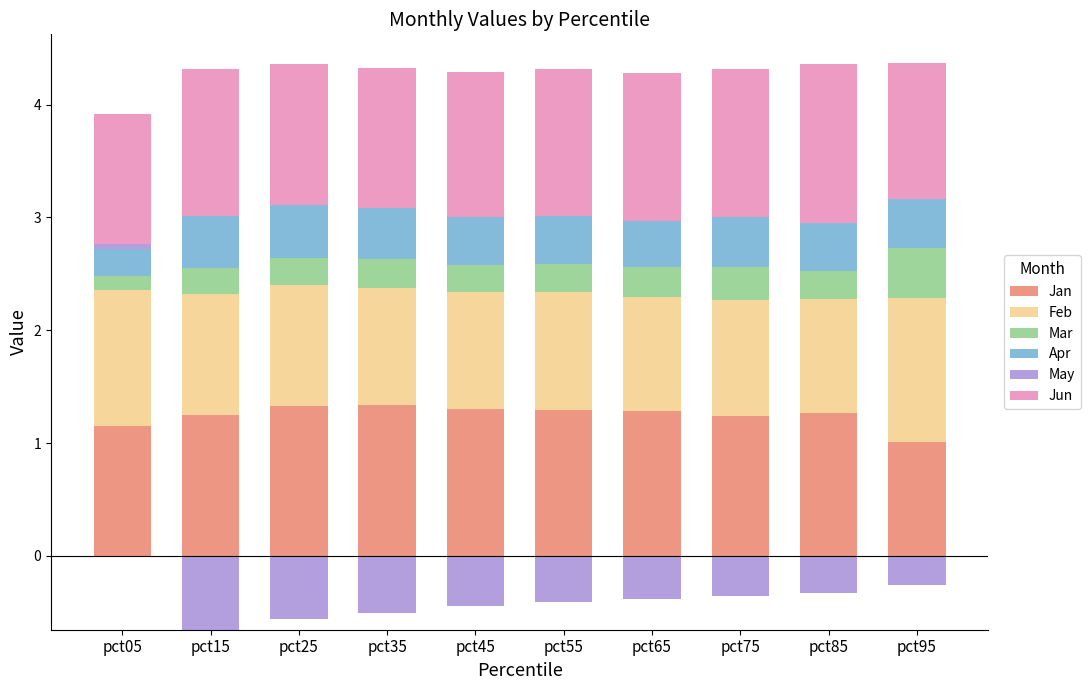

Which series has the largest total across all categories?

Jun